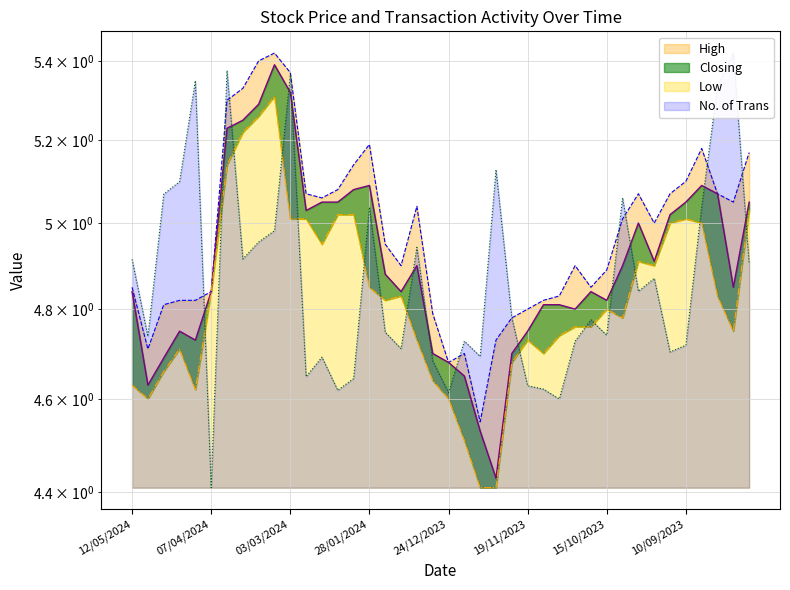

At how many categories does at least one series exceed 5?

23